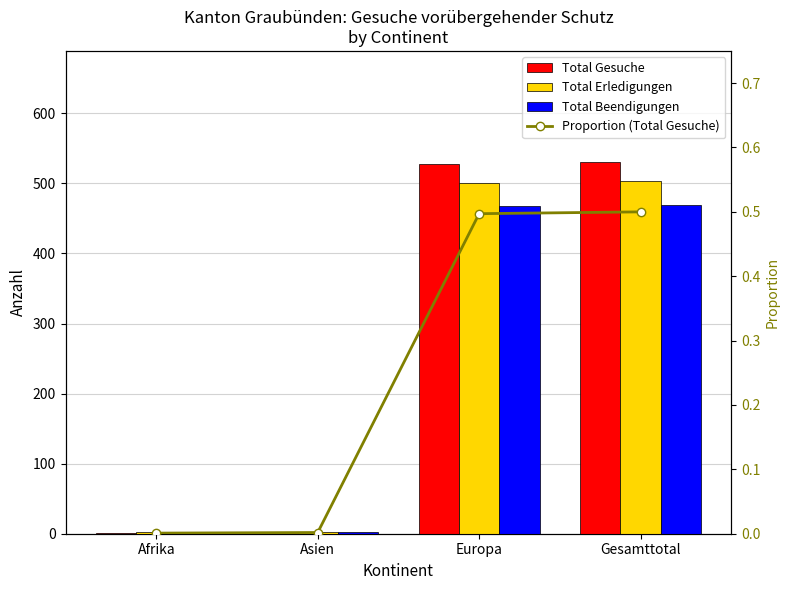

What is the difference between the second highest and minimum values in the Proportion (Total Gesuche) series?

0.5